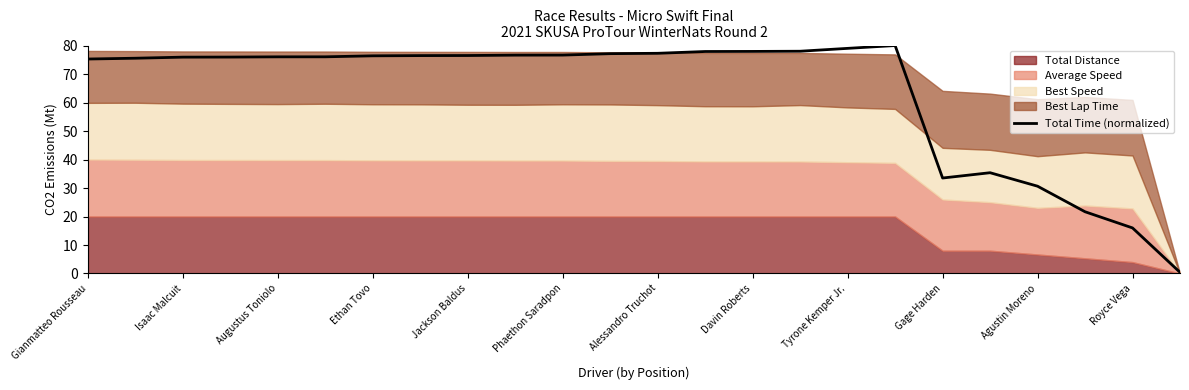

The Total Time (normalized) series shows 119.3 at Isaac Malcuit. True or false?

False